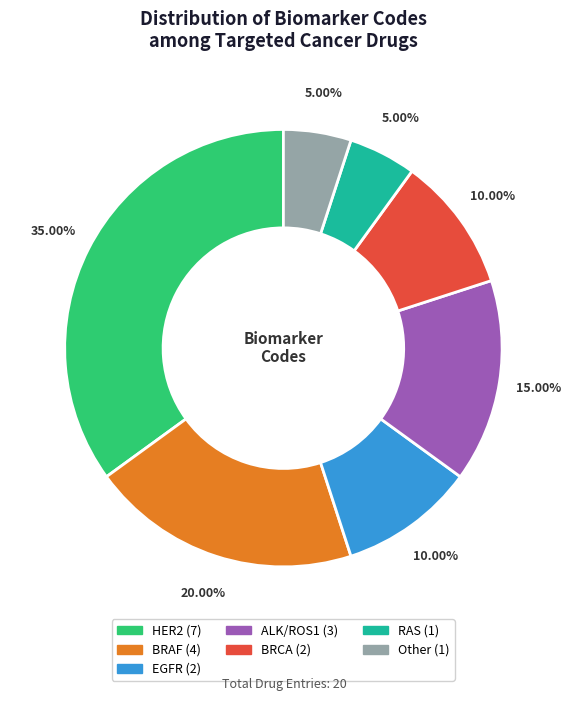

Is there a majority slice in this chart?

No